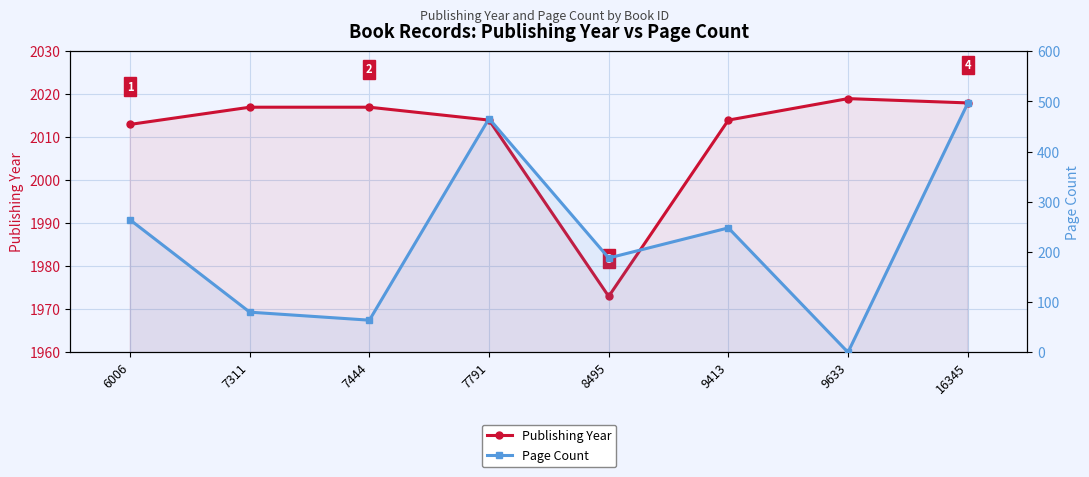

True or false: Page Count and Publishing Year cross at least once.

False